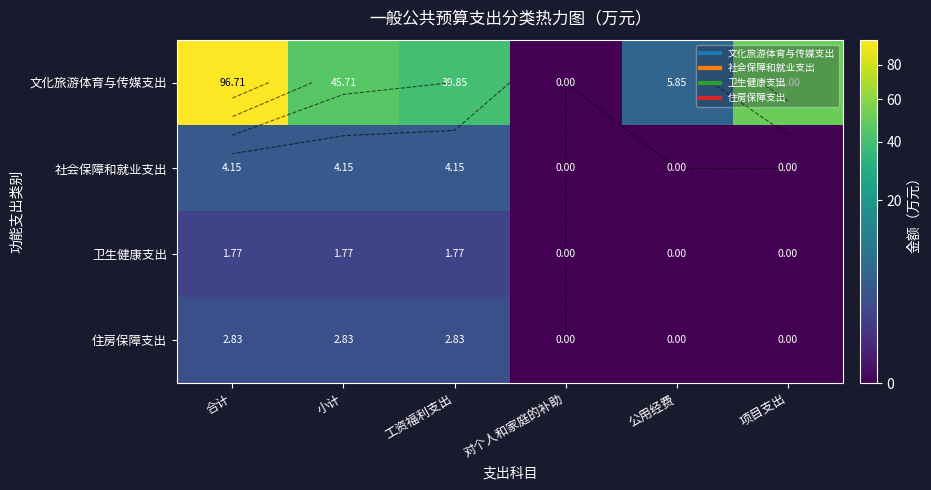

Rank the series at 合计 from highest to lowest value.

文化旅游体育与传媒支出, 社会保障和就业支出, 住房保障支出, 卫生健康支出